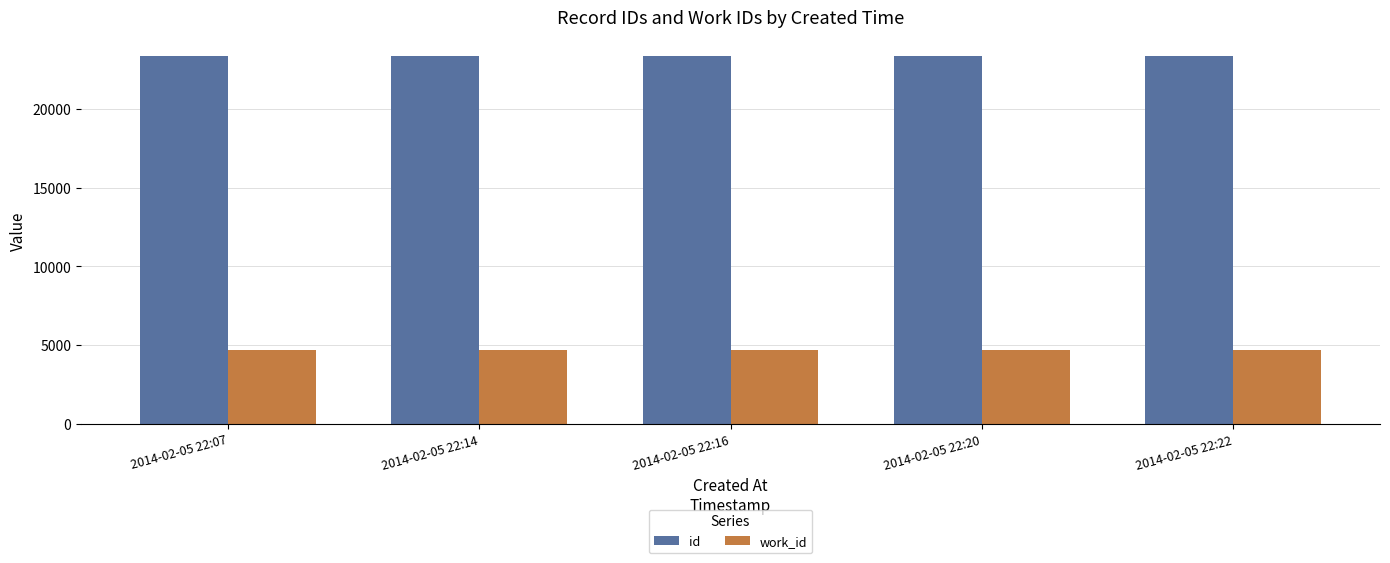

What value does the work_id series have at 2014-02-05 22:07?

4702